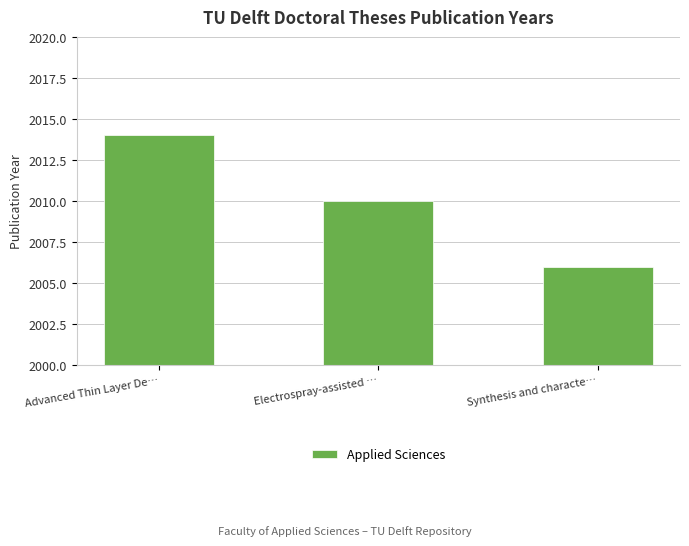

What is the change in value from Advanced Thin Layer De… to Electrospray-assisted …?

-4